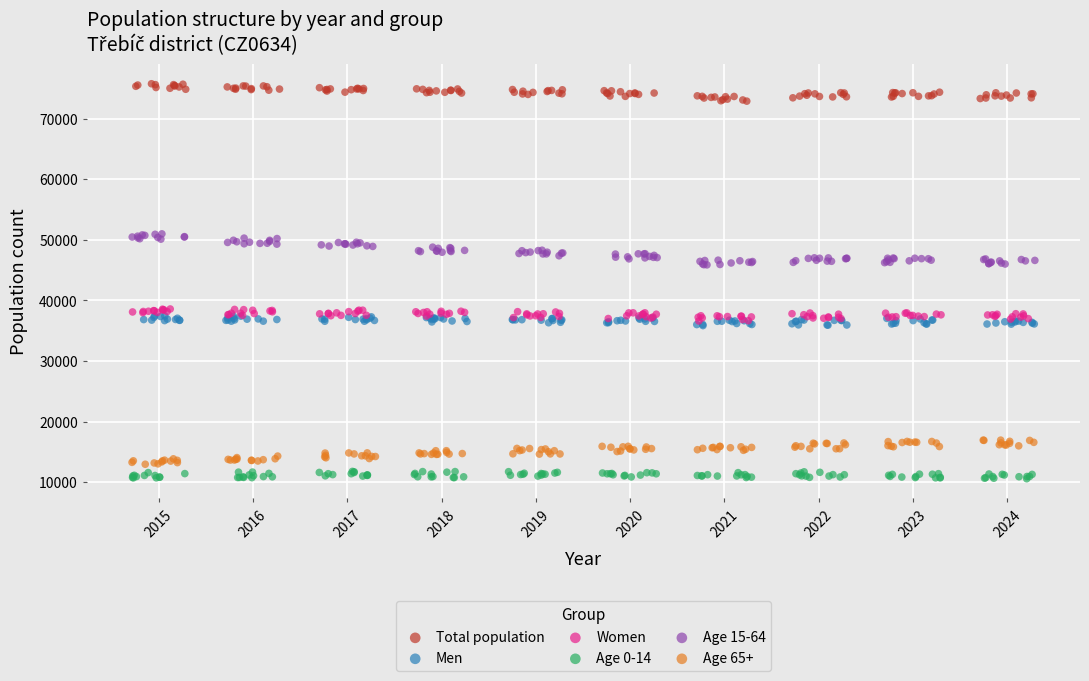

Which series contains the highest Y value?

Total population